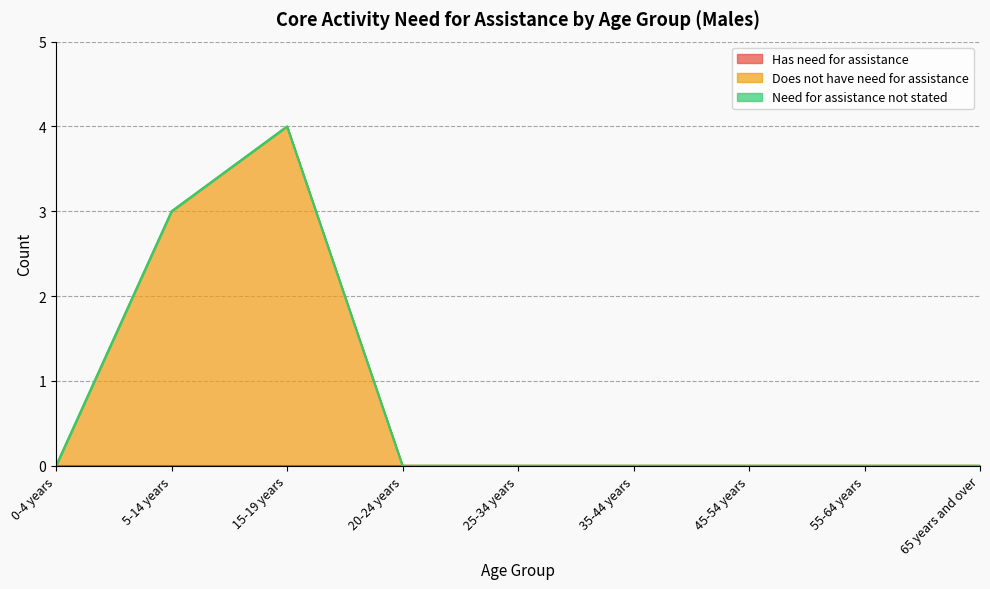

True or false: Does not have need for assistance has a value of 4 at 15-19 years.

True